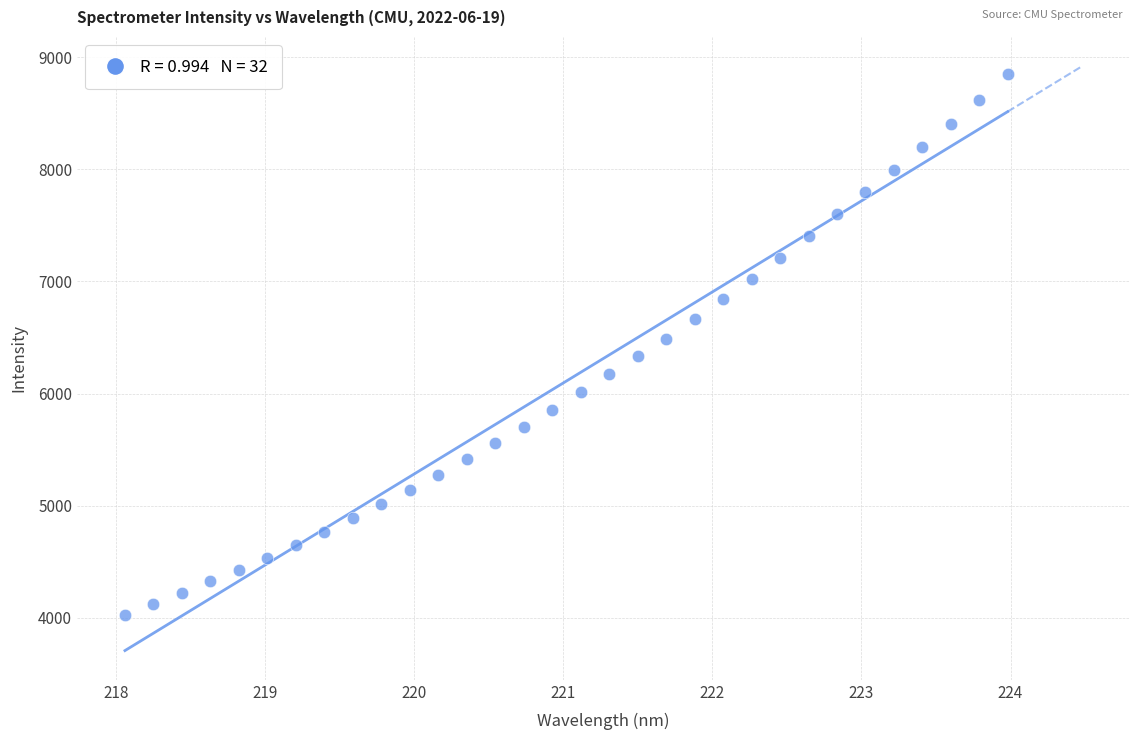

What is the range of X values (max minus min)?

5.9